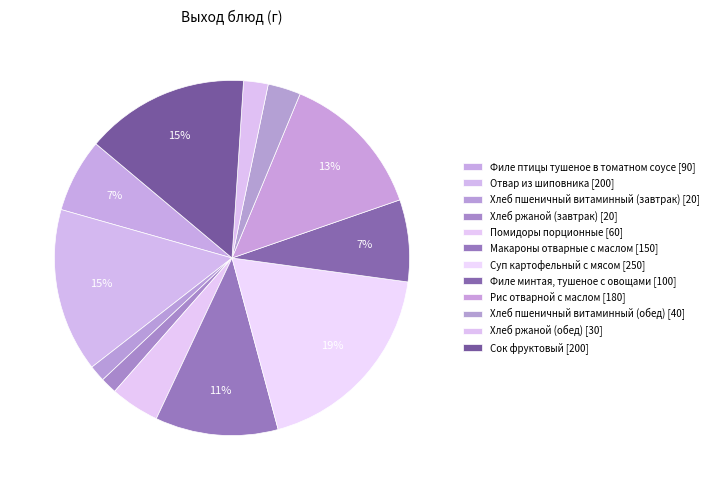

Count the number of slices in the pie.

12